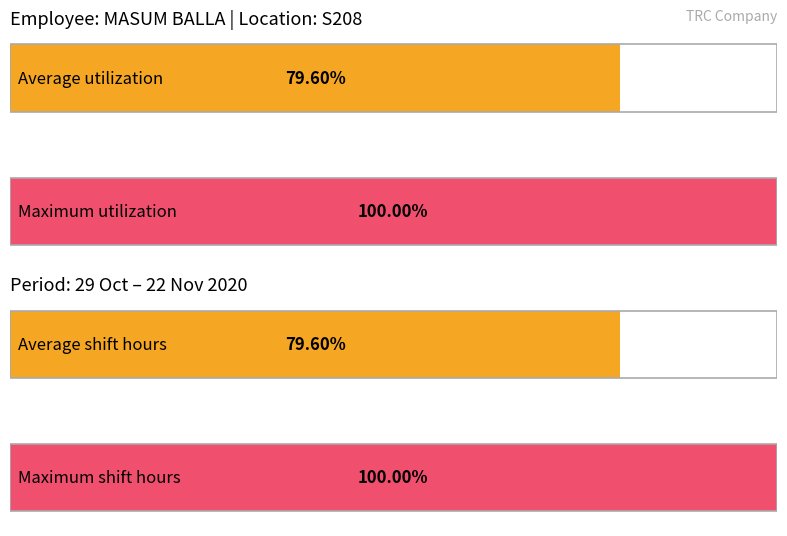

The value of Maximum utilization at 7-Sat is 7.7. True or false?

False